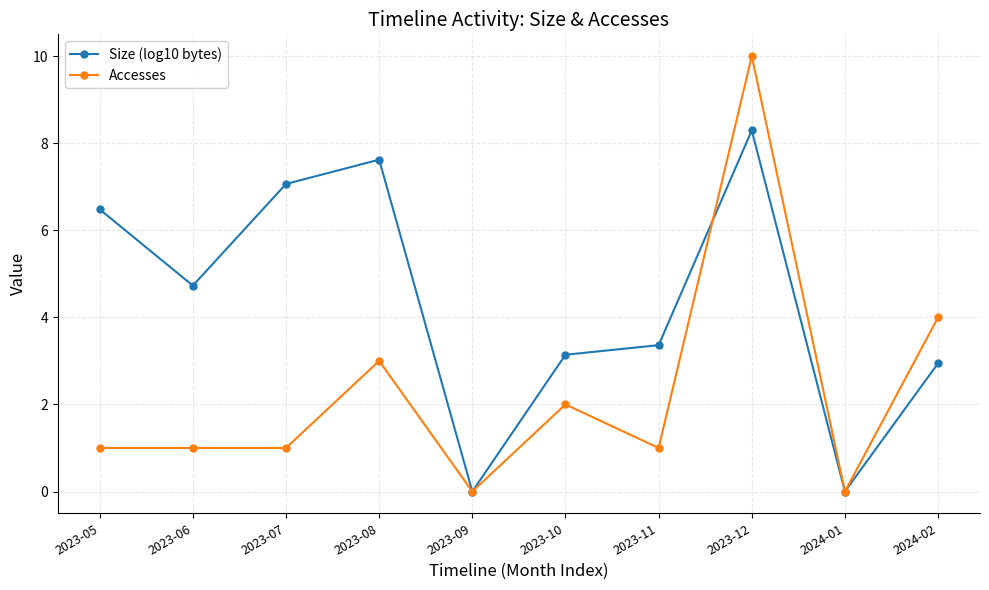

How many interior local valleys does the Size (log10 bytes) series have?

3